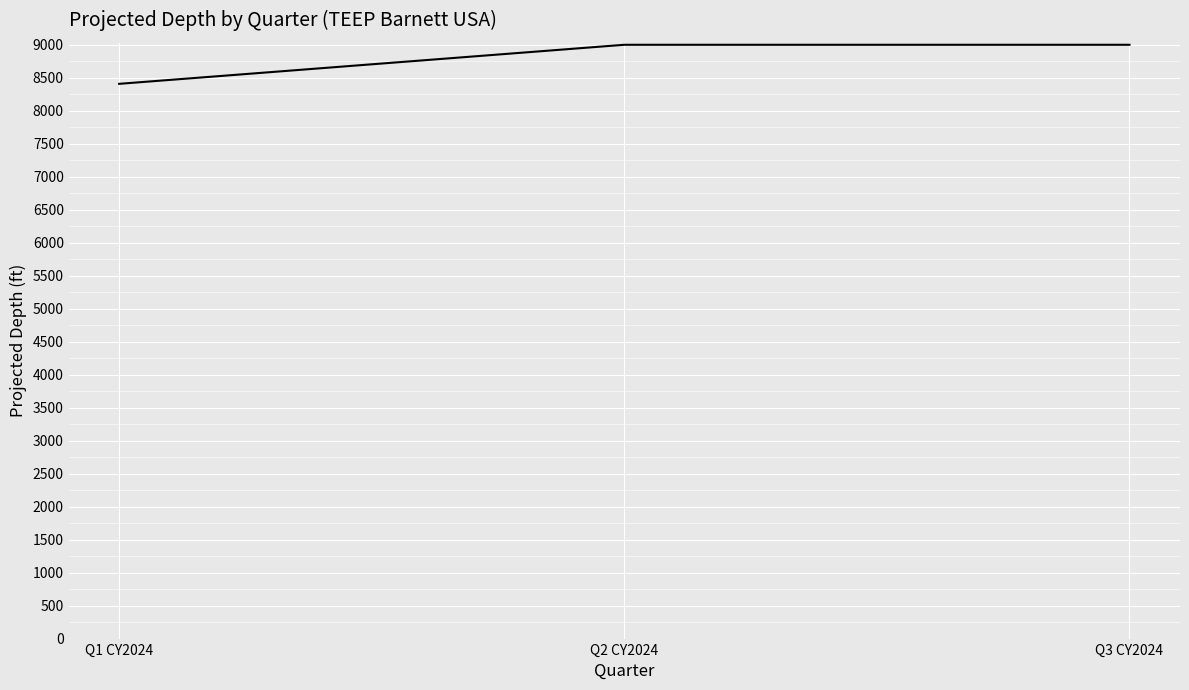

Does the chart have visible grid lines?

Yes